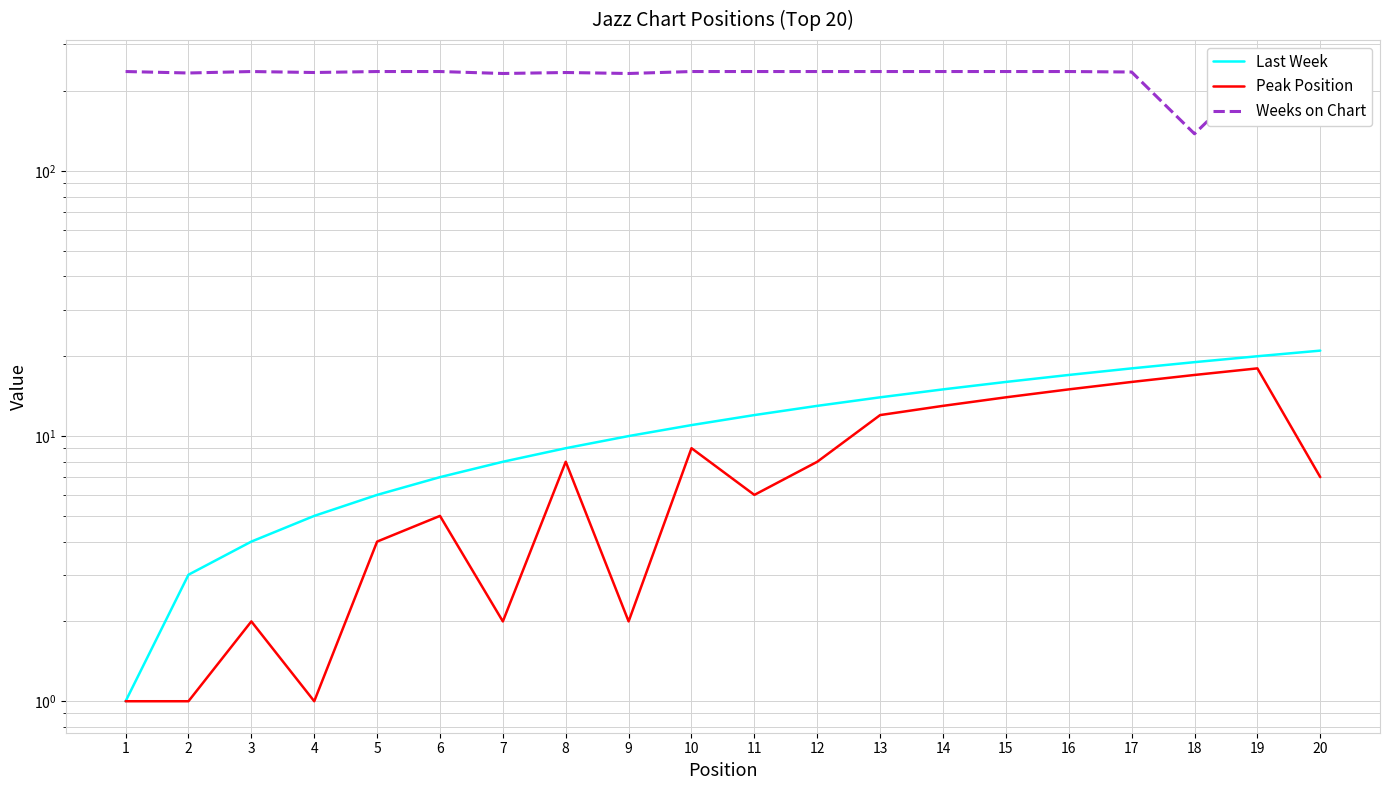

What are all the series names shown in the legend?

Last Week, Peak Position, Weeks on Chart